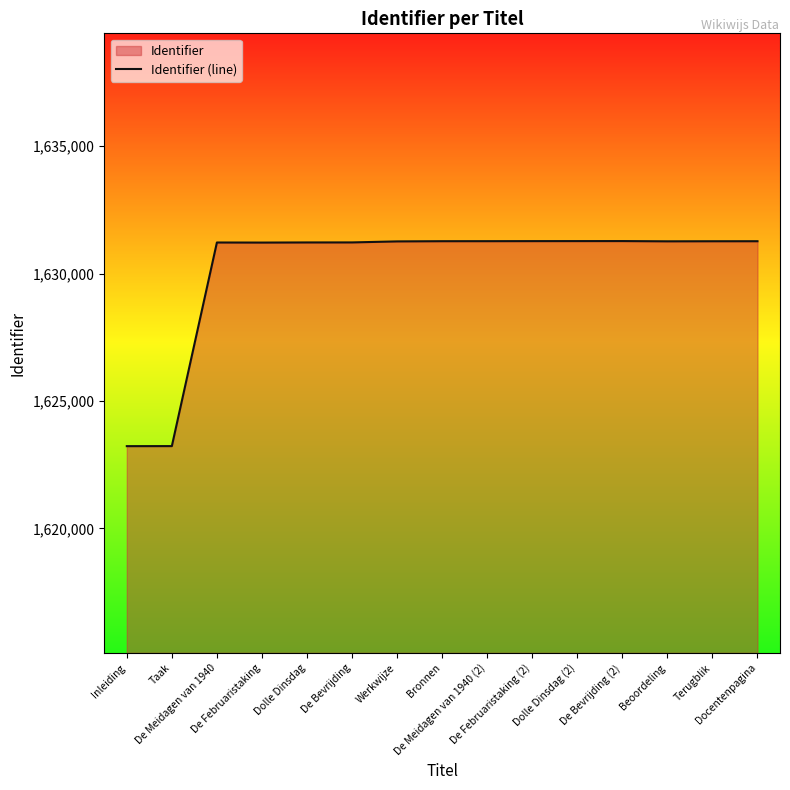

What is the difference between the maximum and minimum values?

8052